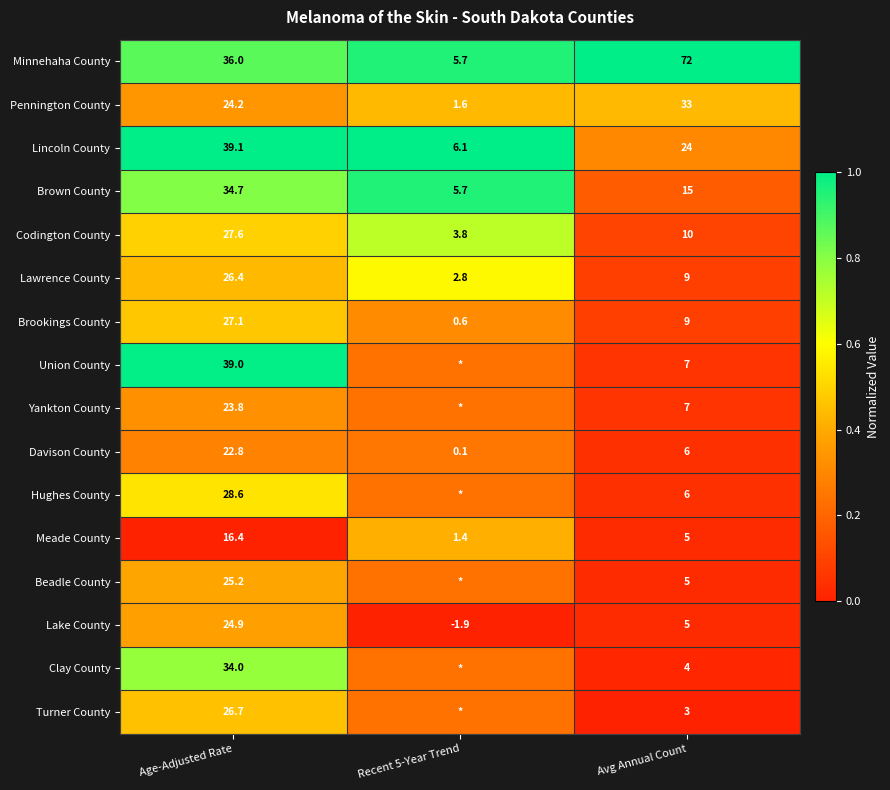

What is the spread (max minus min) of values at Age-Adjusted Rate?

22.7